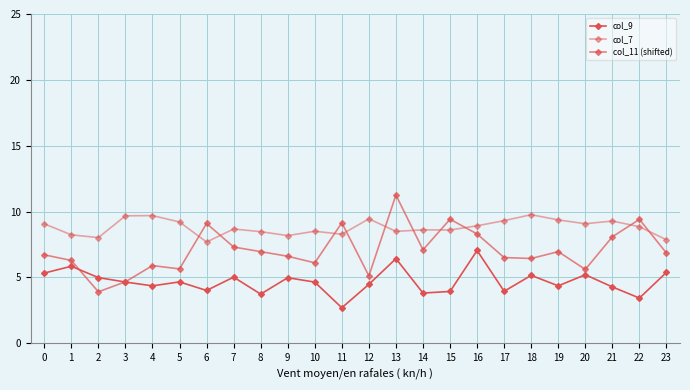

What is the value of the col_7 point at the 23rd from the left?

8.8